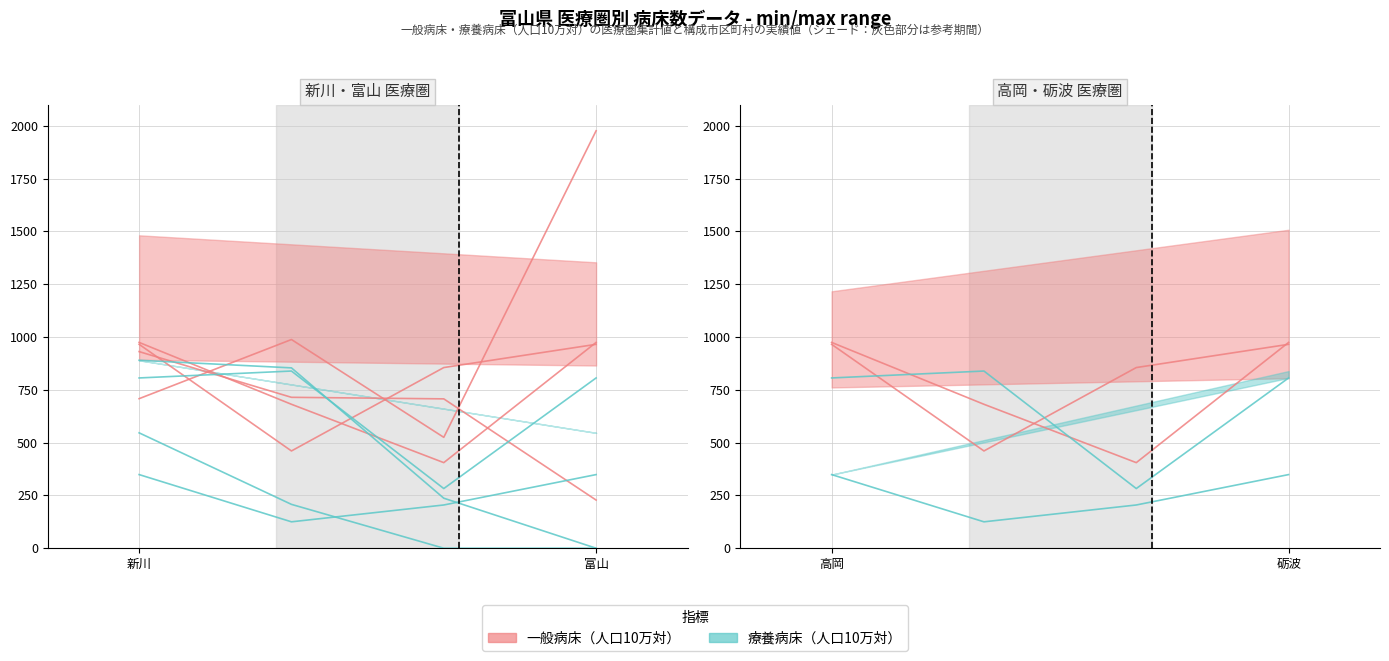

Which series has the largest range (max minus min)?

一般病床（人口10万対）